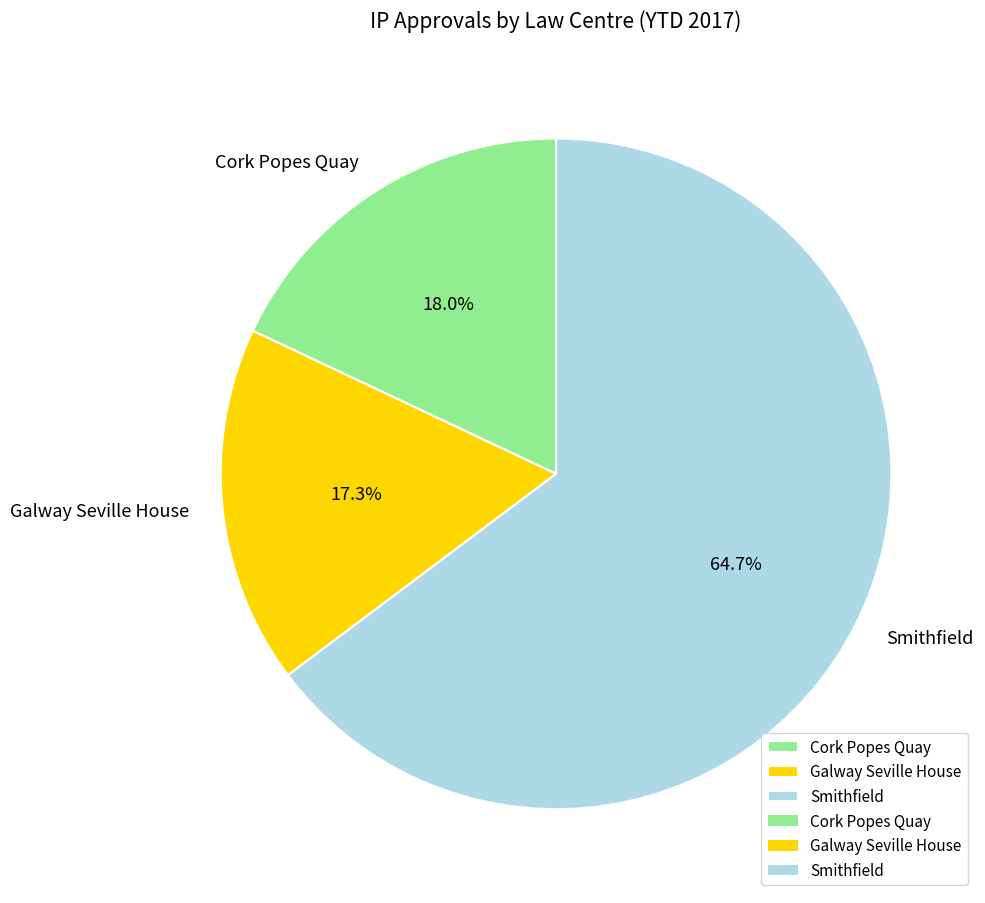

True or false: Smithfield accounts for 65% of the total.

True